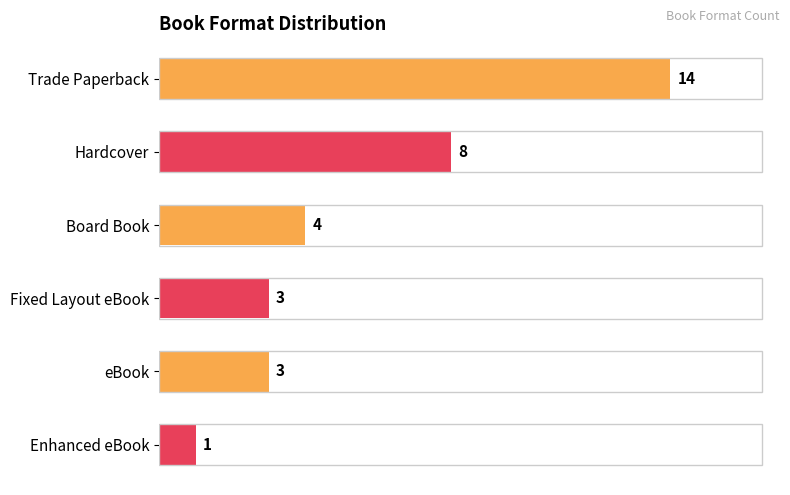

What is the sum of all values?

33